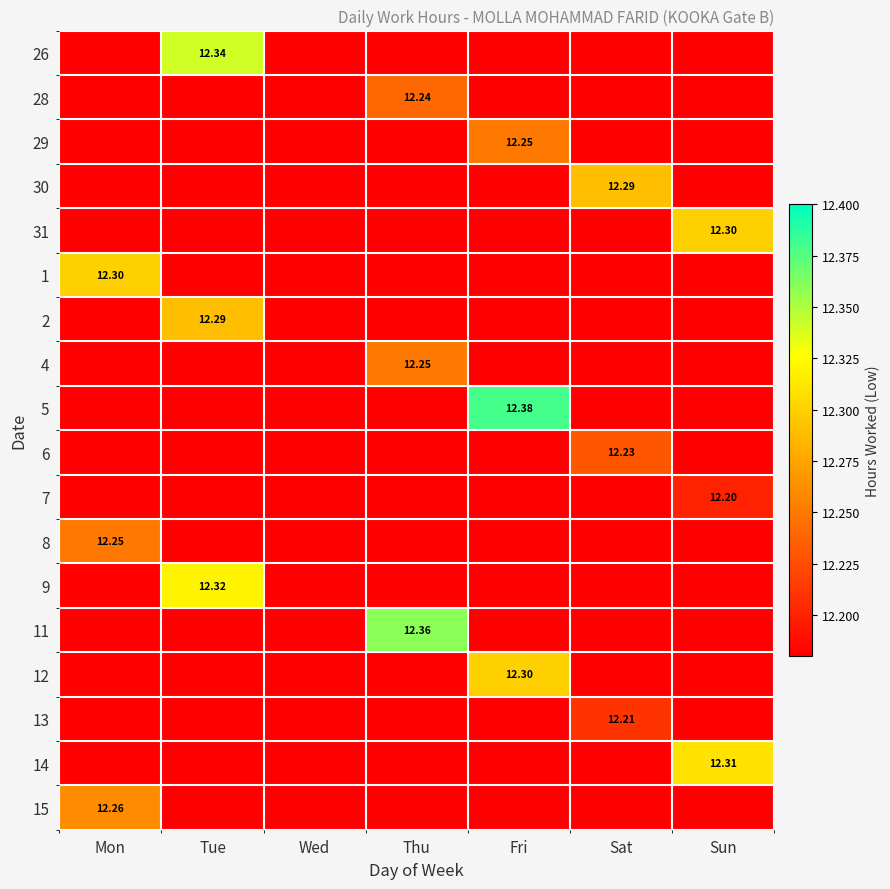

True or false: 12 has a value of 0.3 at Tue.

False